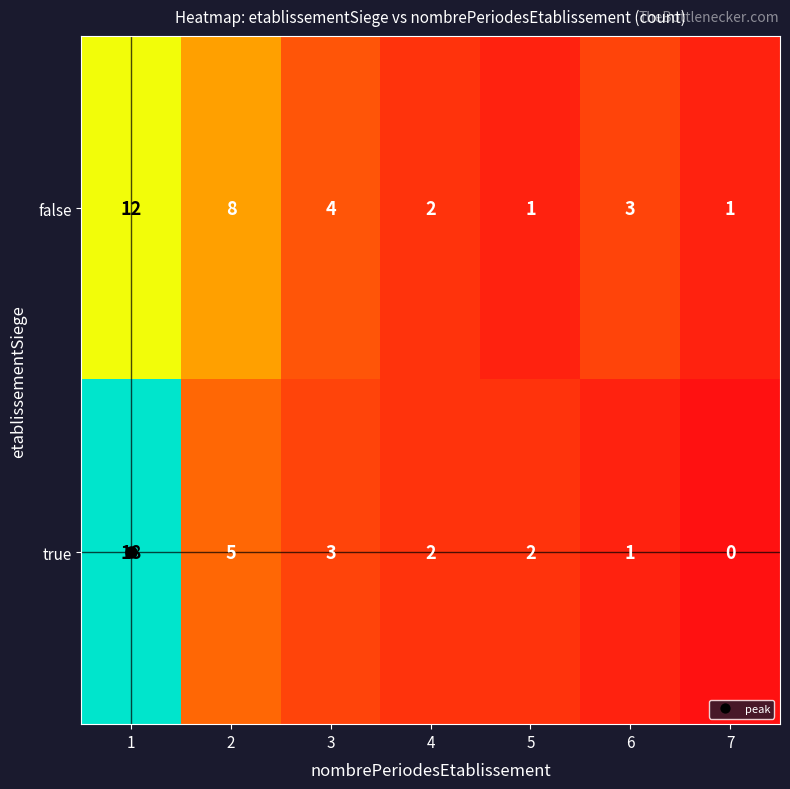

Which series has the widest spread of values?

true